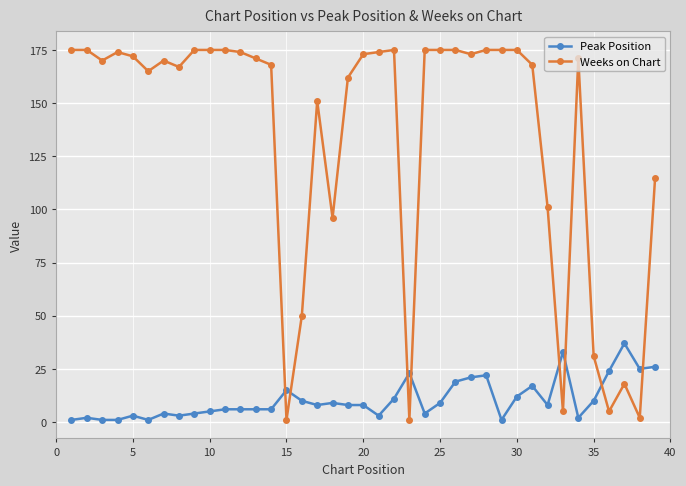

Which series has the largest total across all categories?

Weeks on Chart